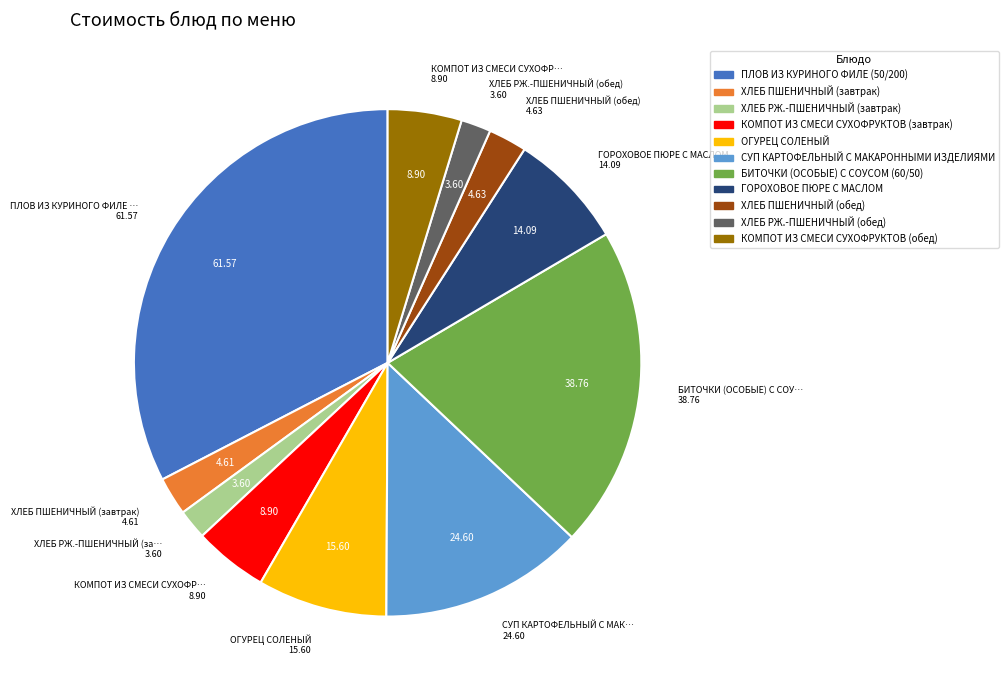

Do СУП КАРТОФЕЛЬНЫЙ С МАКАРОННЫМИ ИЗДЕЛИЯМИ and ПЛОВ ИЗ КУРИНОГО ФИЛЕ (50/200) together represent more than half of the pie?

No